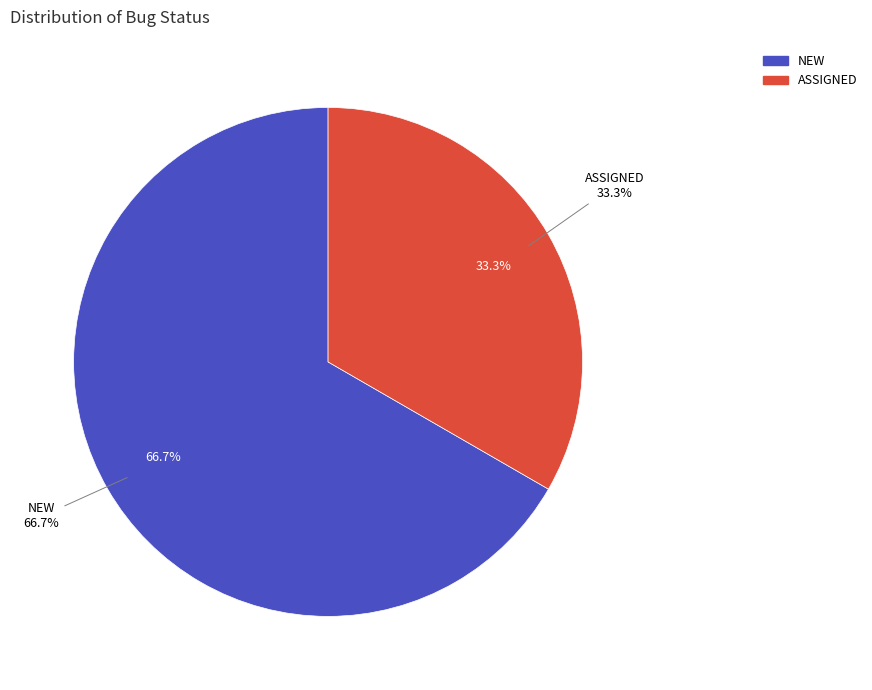

Is ASSIGNED the majority of the pie?

No